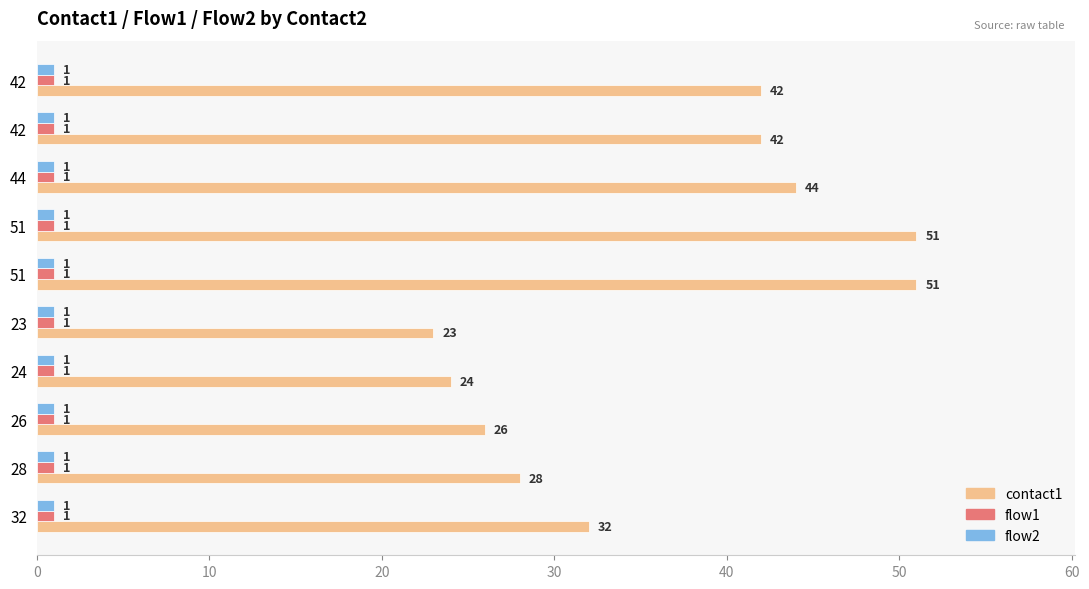

How many data points does each series have?

10